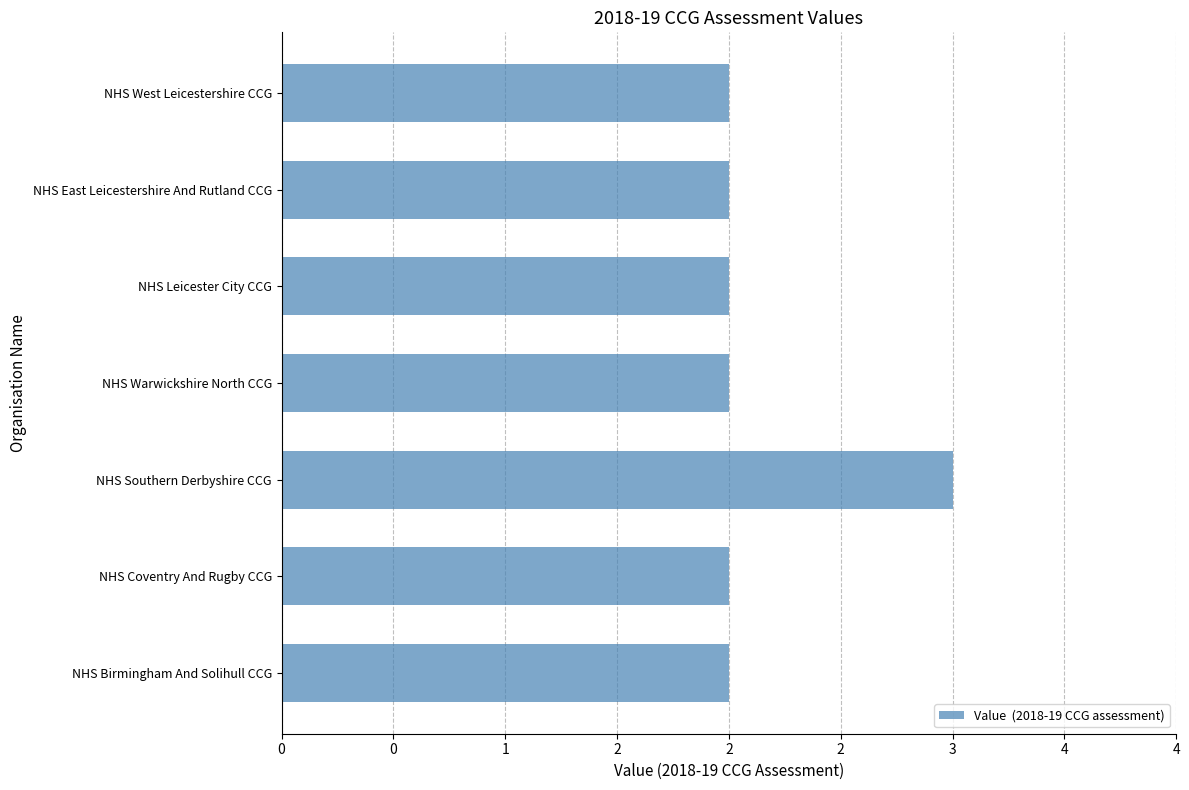

Are the bars horizontal?

Yes